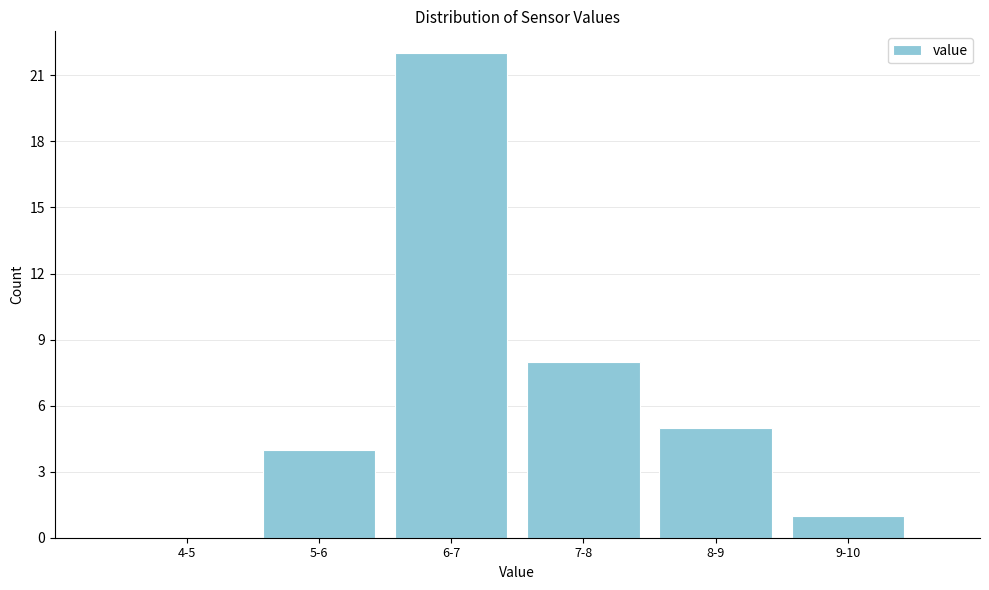

Reading left to right, what are all the values shown in this chart?

4-5=0	5-6=4	6-7=22	7-8=8	8-9=5	9-10=1